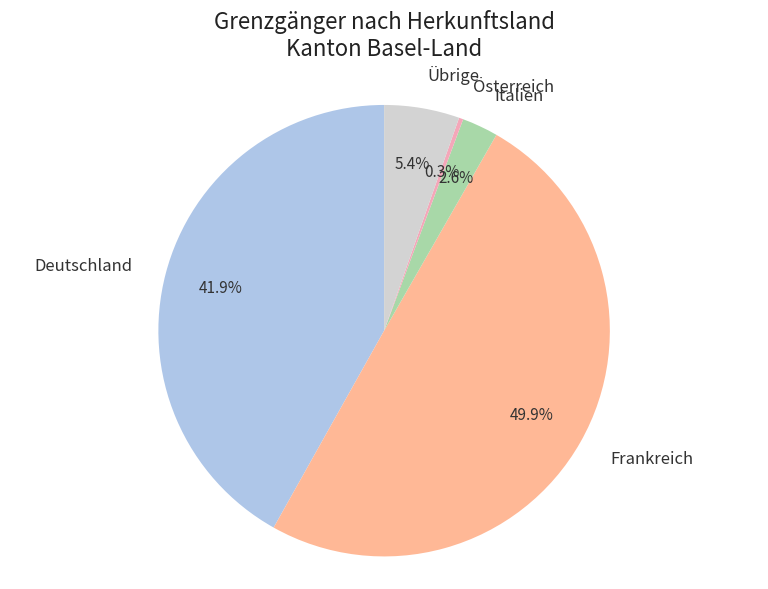

Does Österreich account for over 50% of the chart?

No